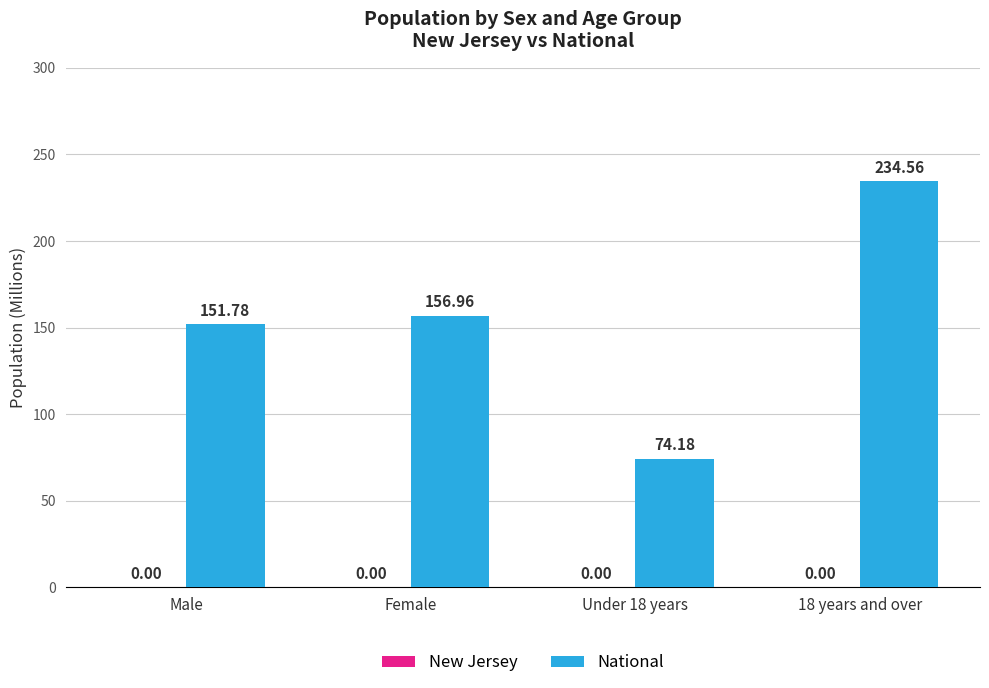

At which category is the sum across all series the highest?

18 years and over